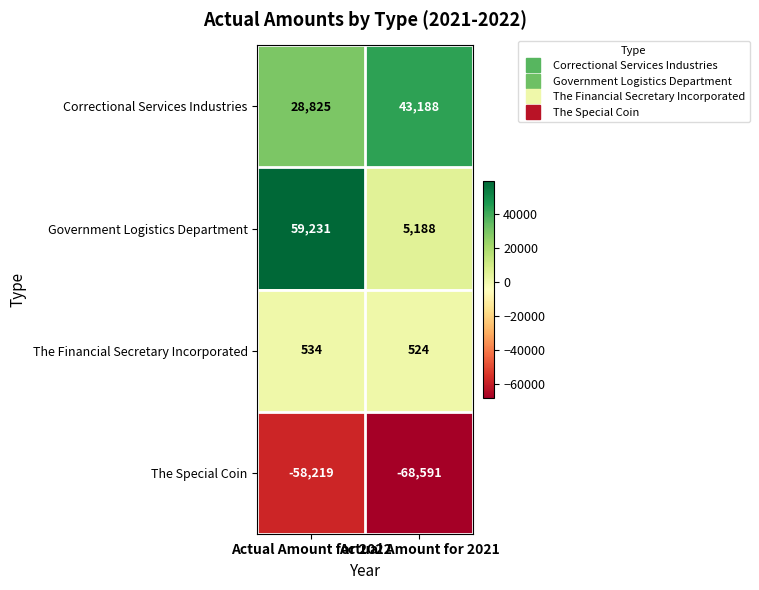

Count the number of data series in this chart.

4